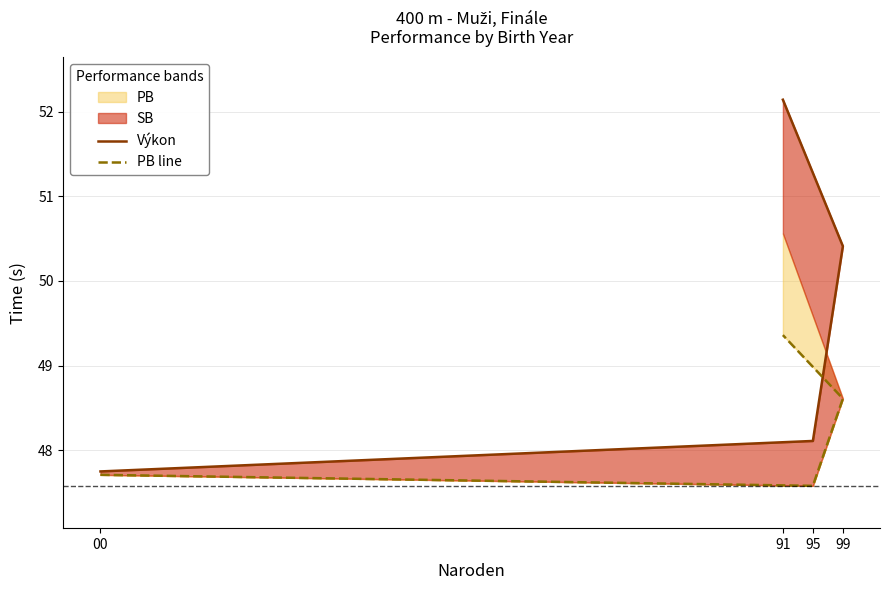

Rank the series by their average value, from lowest to highest.

PB line, Výkon